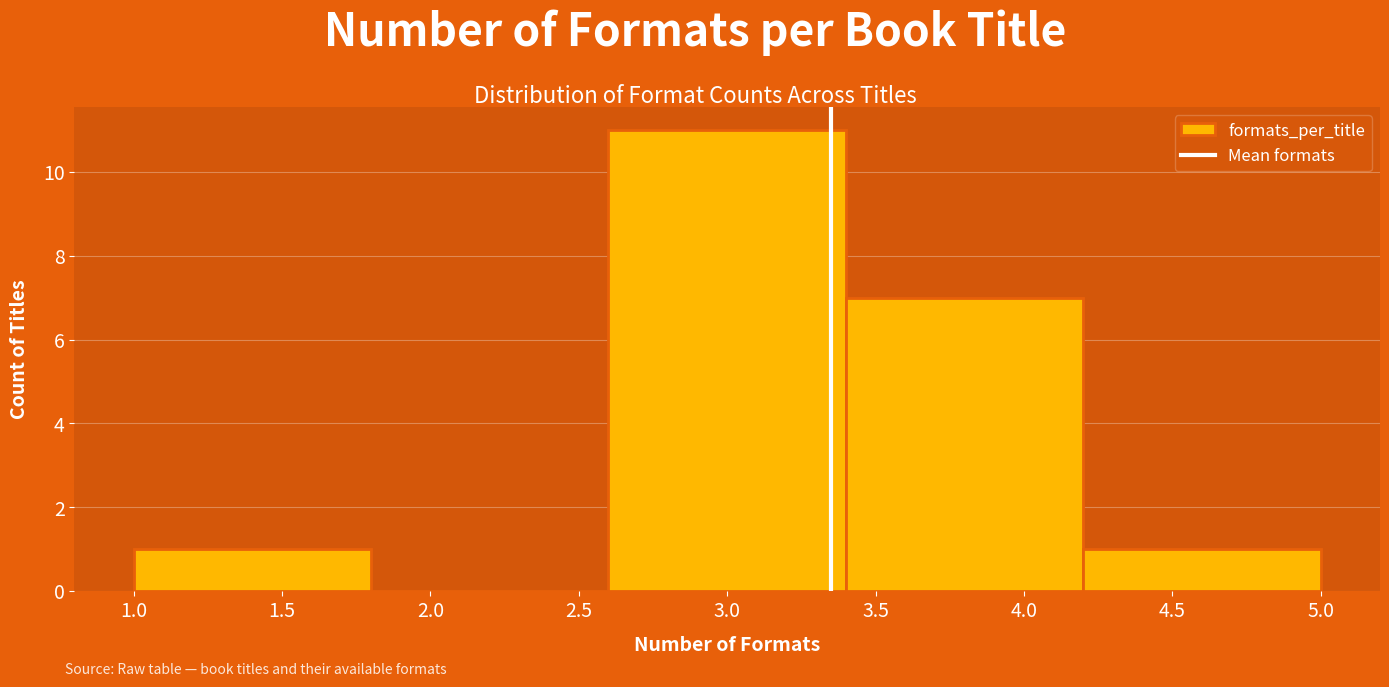

Reading left to right, list every bar in this chart as the range it spans on the x-axis followed by its height. The values are not printed on the chart, so give them approximately, as read against the axis.

1.0 to 1.8: 1
1.8 to 2.6: 0
2.6 to 3.4: 11
3.4 to 4.2: 7
4.2 to 5.0: 1